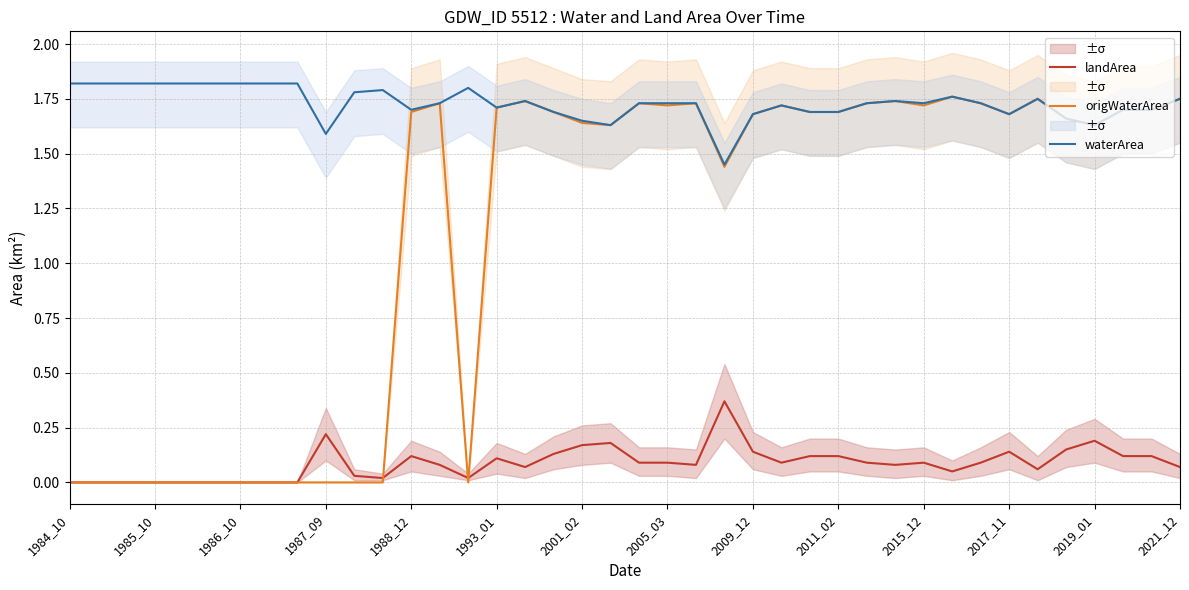

True or false: waterArea and landArea intersect in this chart.

False